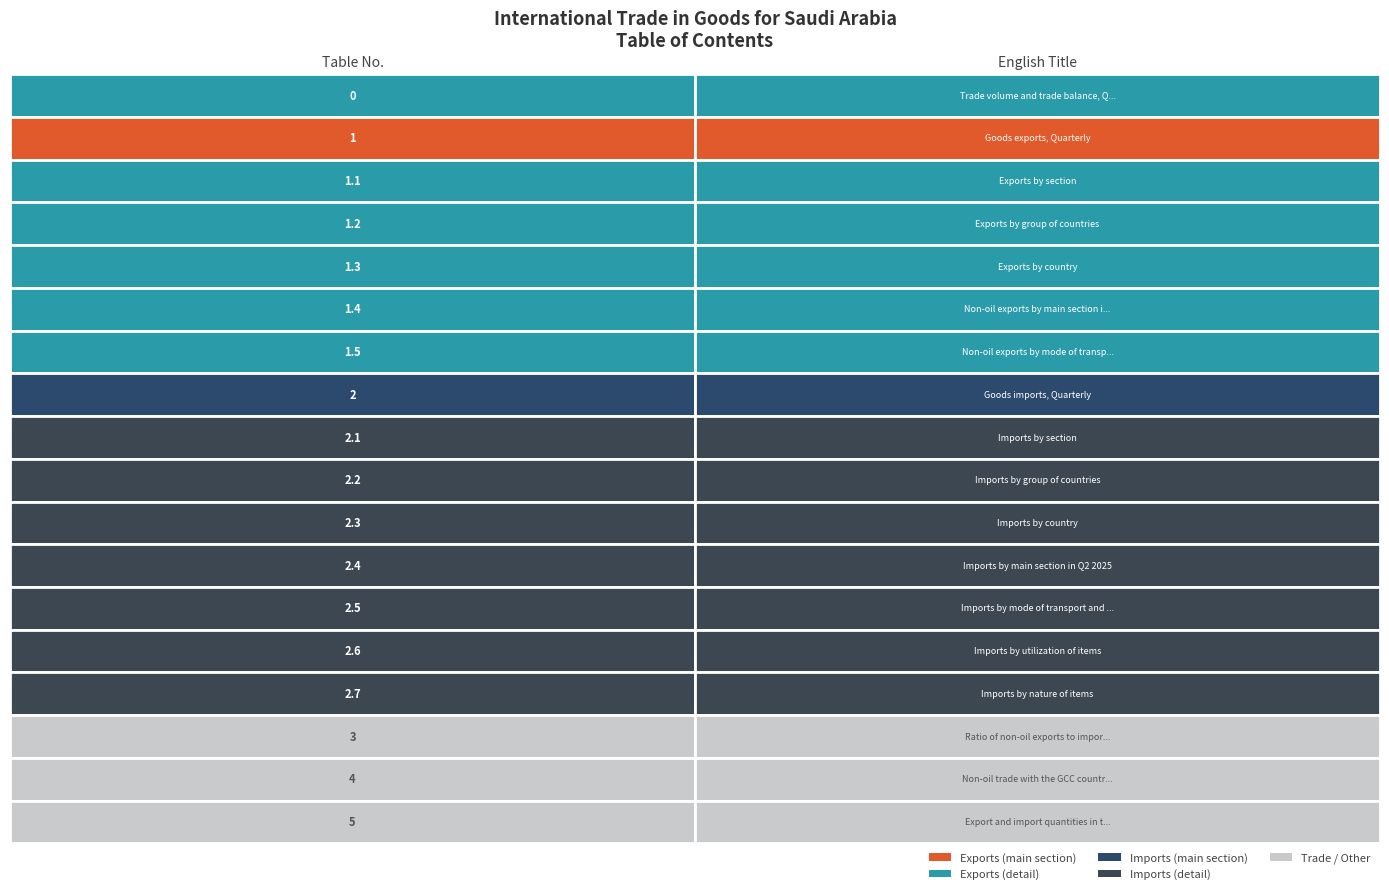

What is the difference between the second highest and second lowest values?

3.0